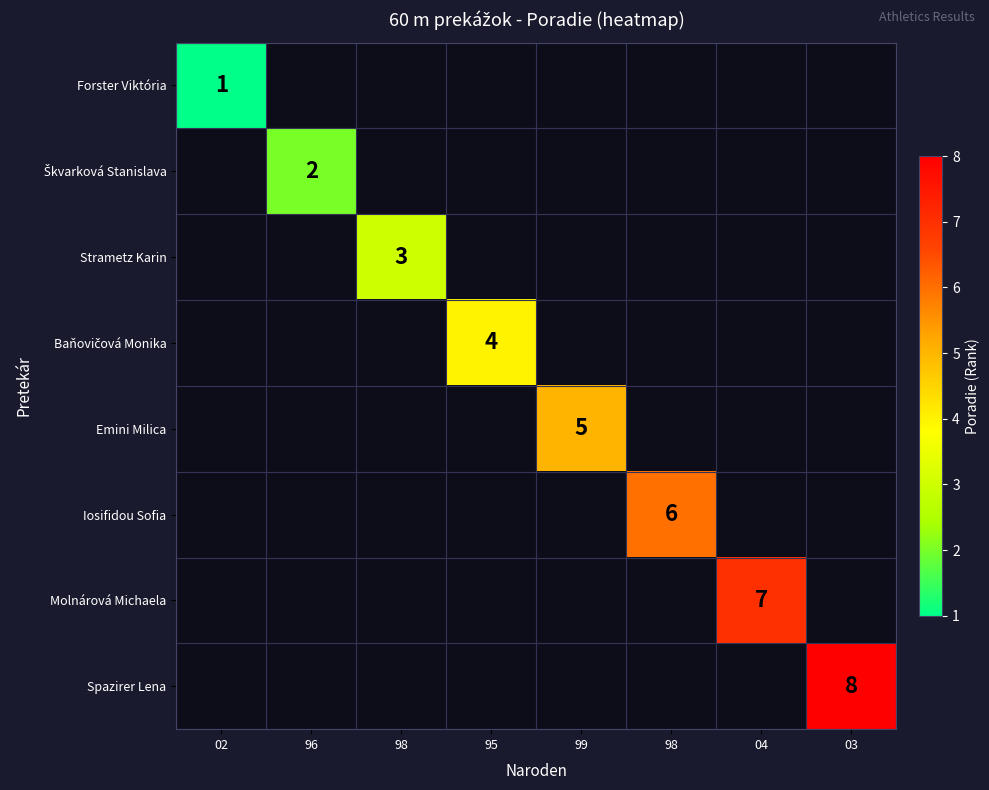

How many values in Emini Milica are above zero?

1